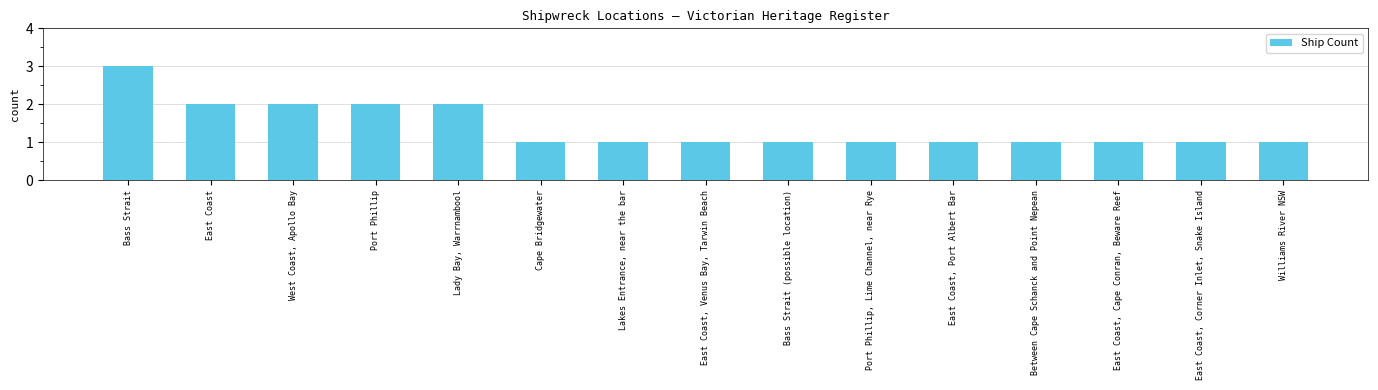

What value does the data have at East Coast, Cape Conran, Beware Reef?

1